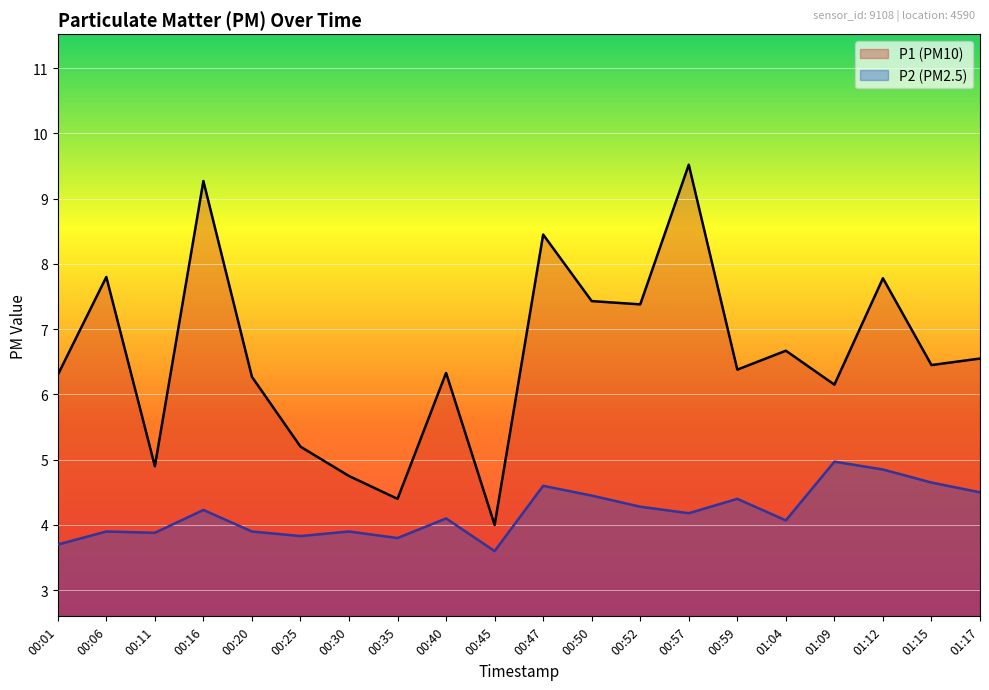

Rank the series at 00:50 from lowest to highest value.

P2, P1